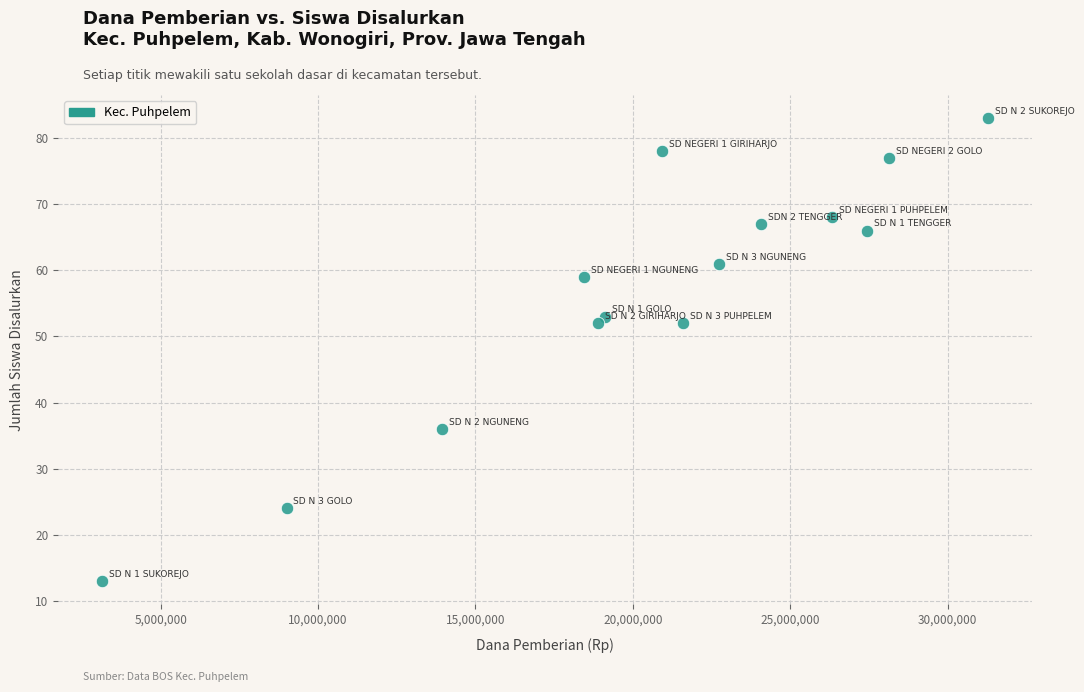

What is the range of Y values (max minus min)?

70